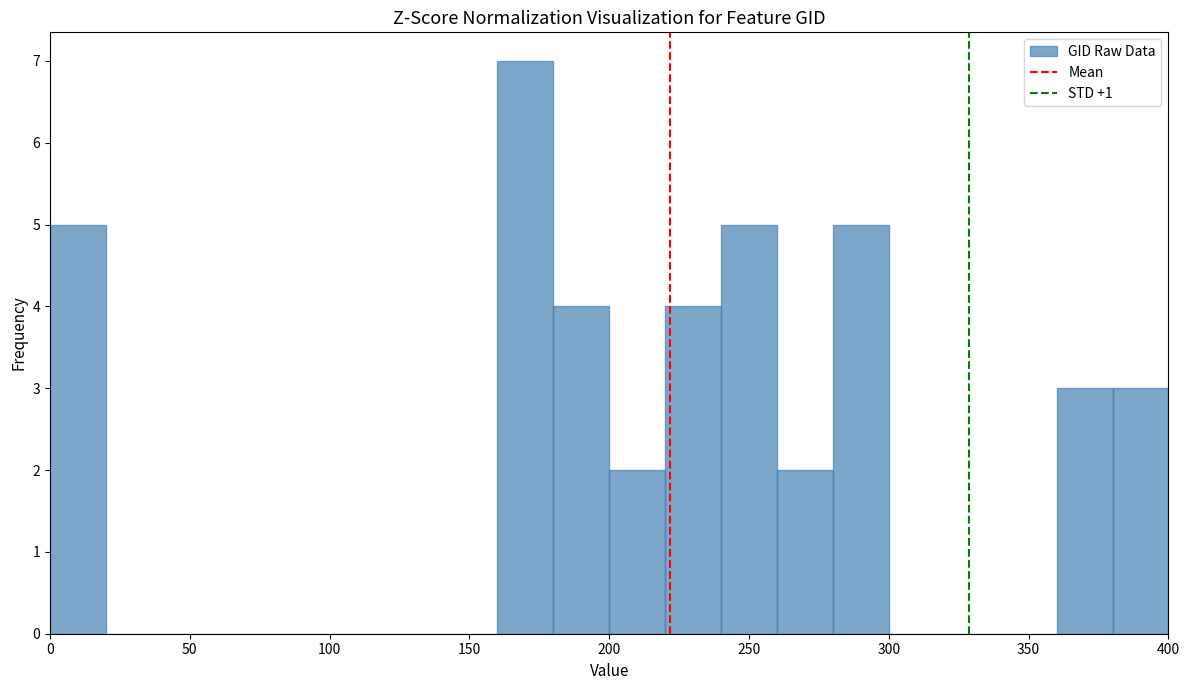

Reading left to right, transcribe this chart: for each bar, give the range it covers on the x-axis and its height. The values are not printed on the chart, so give them approximately, as read against the axis.

0 to 20: 5
20 to 40: 0
40 to 60: 0
60 to 80: 0
80 to 100: 0
100 to 120: 0
120 to 140: 0
140 to 160: 0
160 to 180: 7
180 to 200: 4
200 to 220: 2
220 to 240: 4
240 to 260: 5
260 to 280: 2
280 to 300: 5
300 to 320: 0
320 to 340: 0
340 to 360: 0
360 to 380: 3
380 to 400: 3